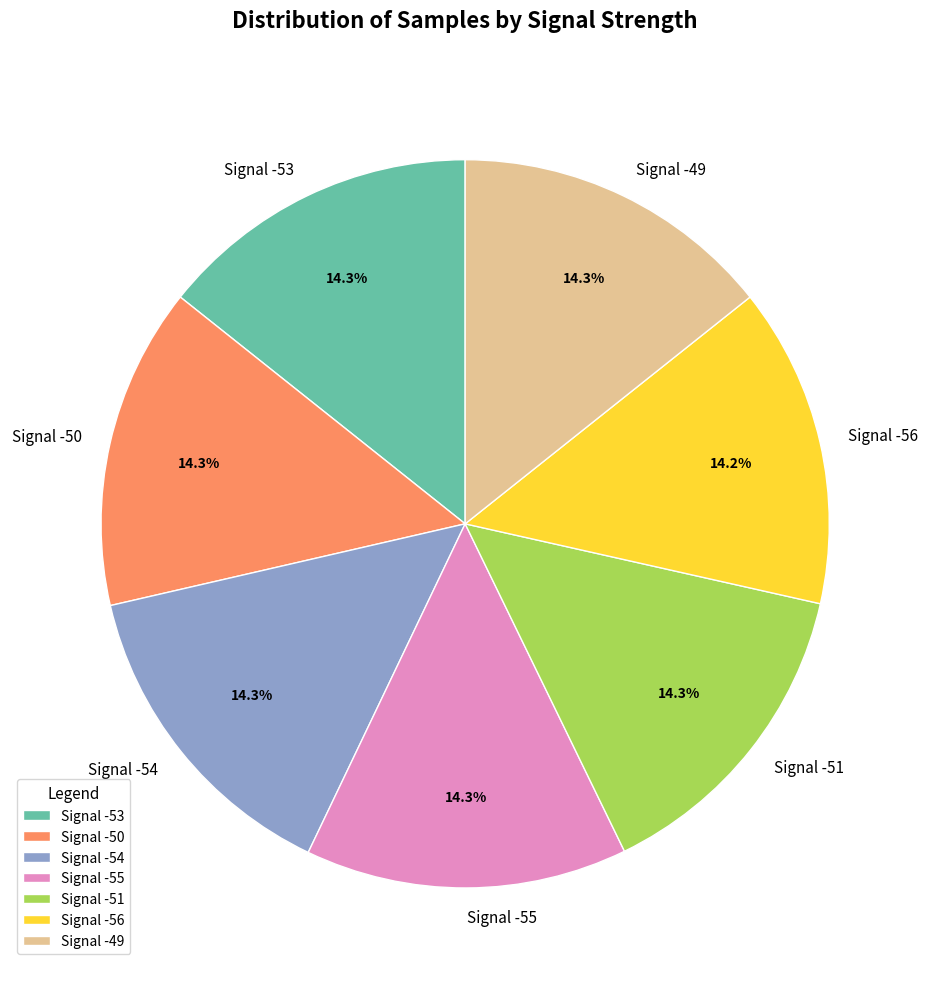

What is the ratio of the value at Signal -50 to the value at Signal -49?

1.0